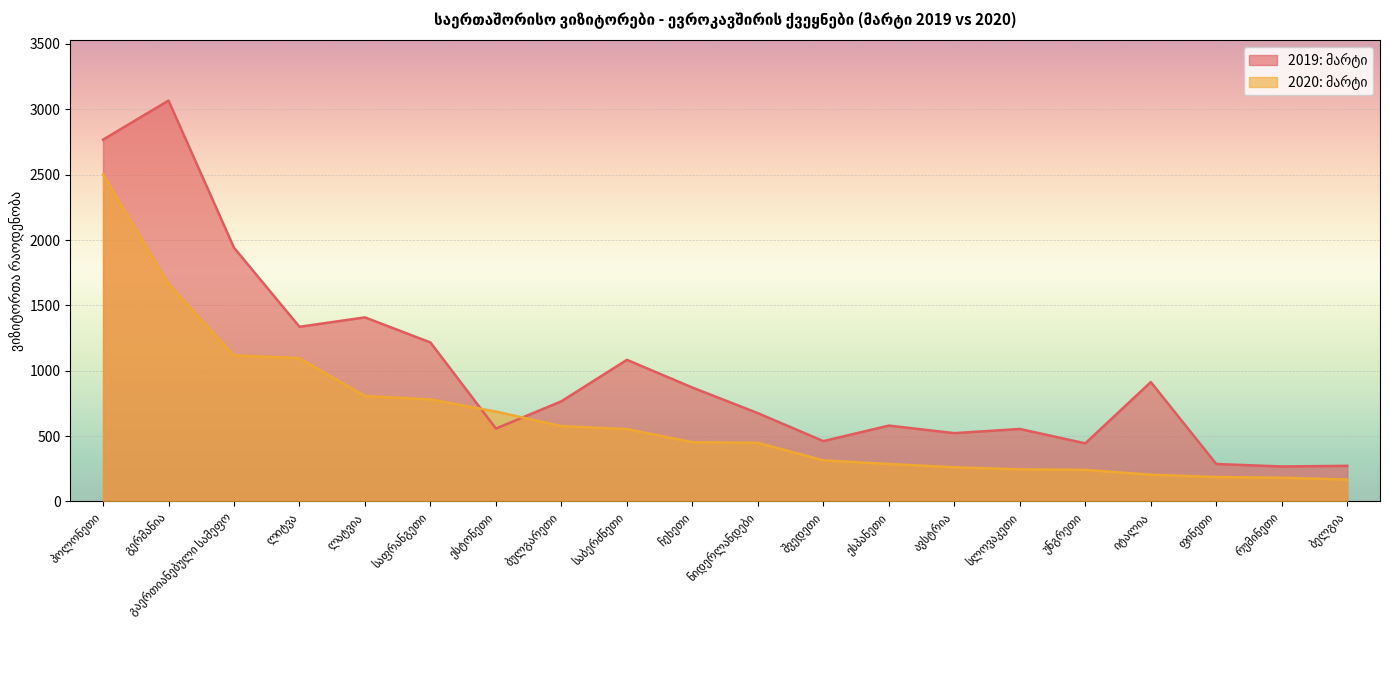

Is the value of 2019: მარტი at ლატვია greater than the value of 2020: მარტი at გაერთიანებული სამეფო?

Yes